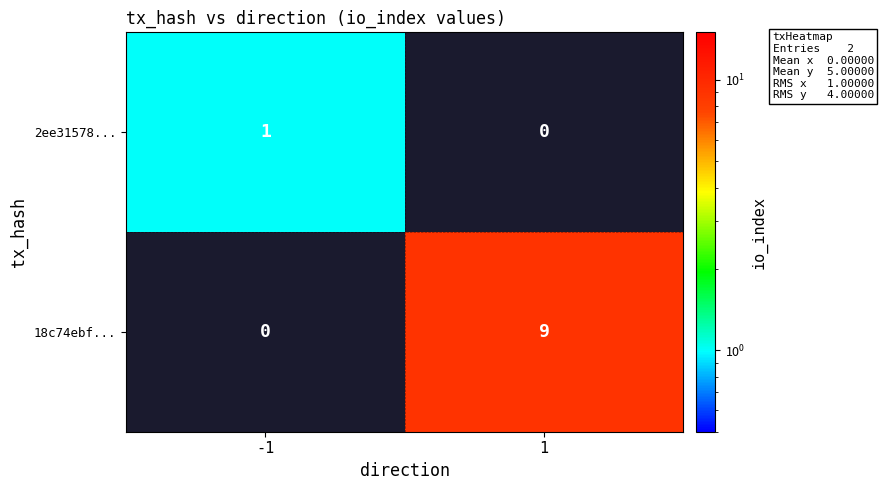

What is the spread (max minus min) of values at -1?

1